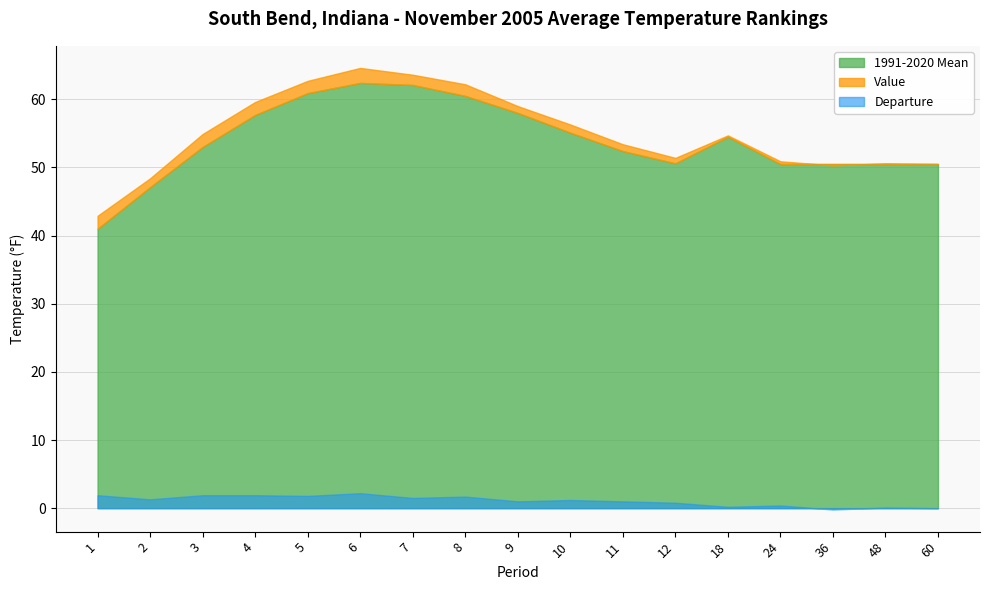

What is the difference between the maximum and minimum values in the Departure series?

2.4